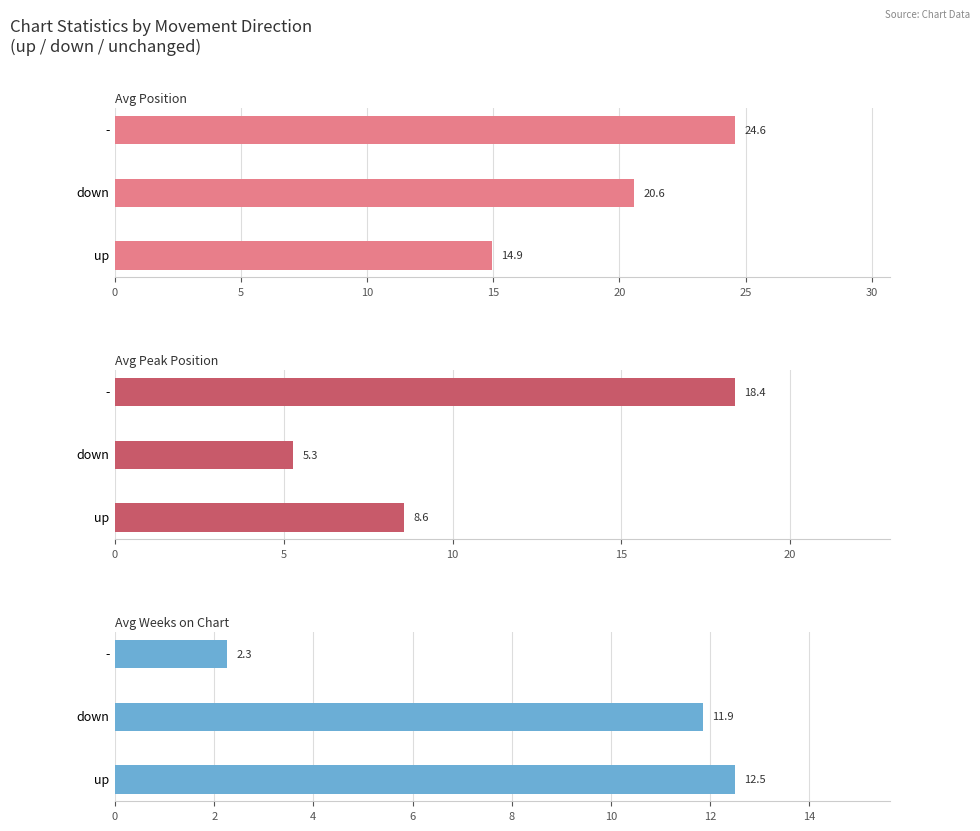

Rank the series by their maximum value, from lowest to highest.

Avg Weeks on Chart, Avg Peak Position, Avg Position